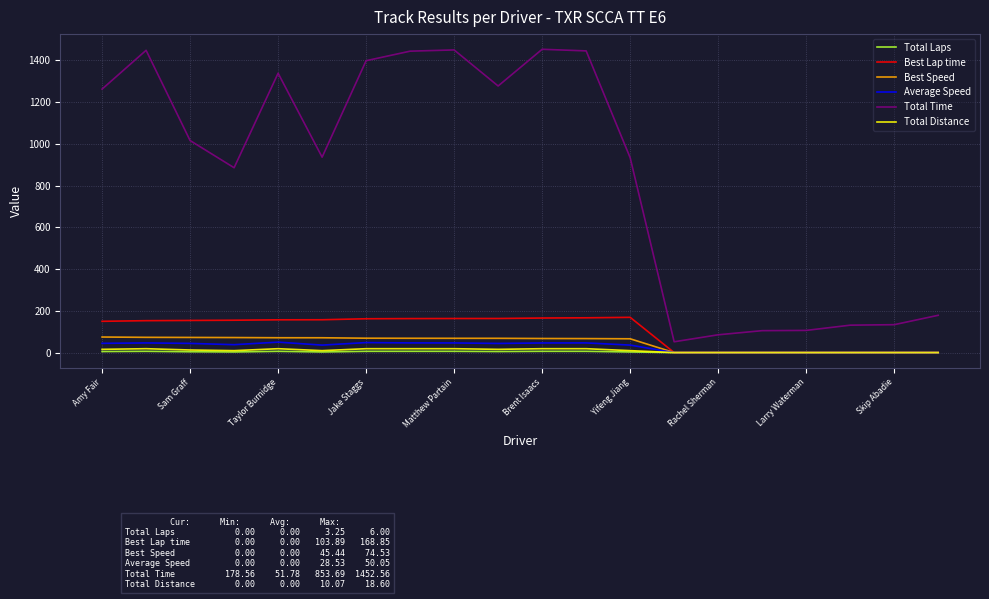

How many values in the Best Speed series are below 68?

10